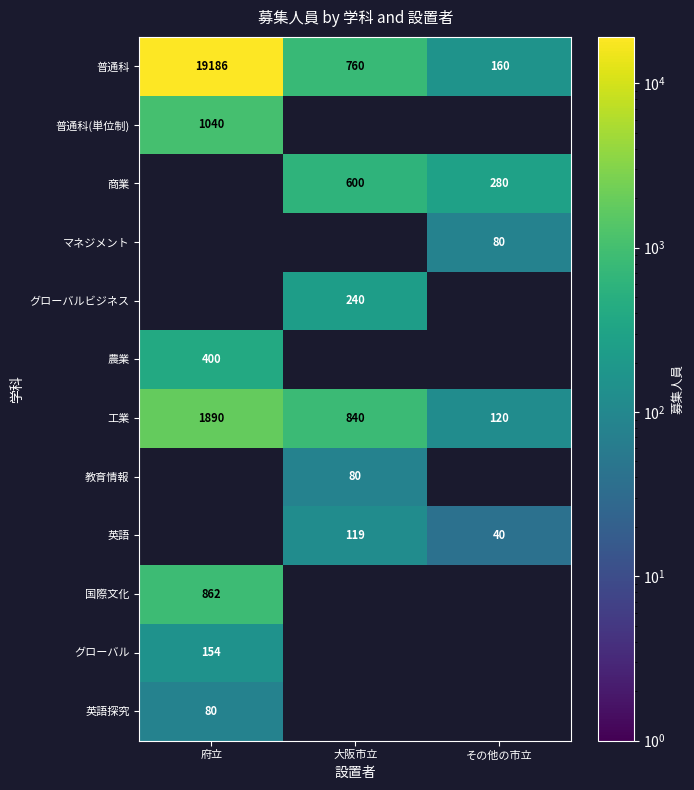

At how many categories does at least one series exceed 6598?

1